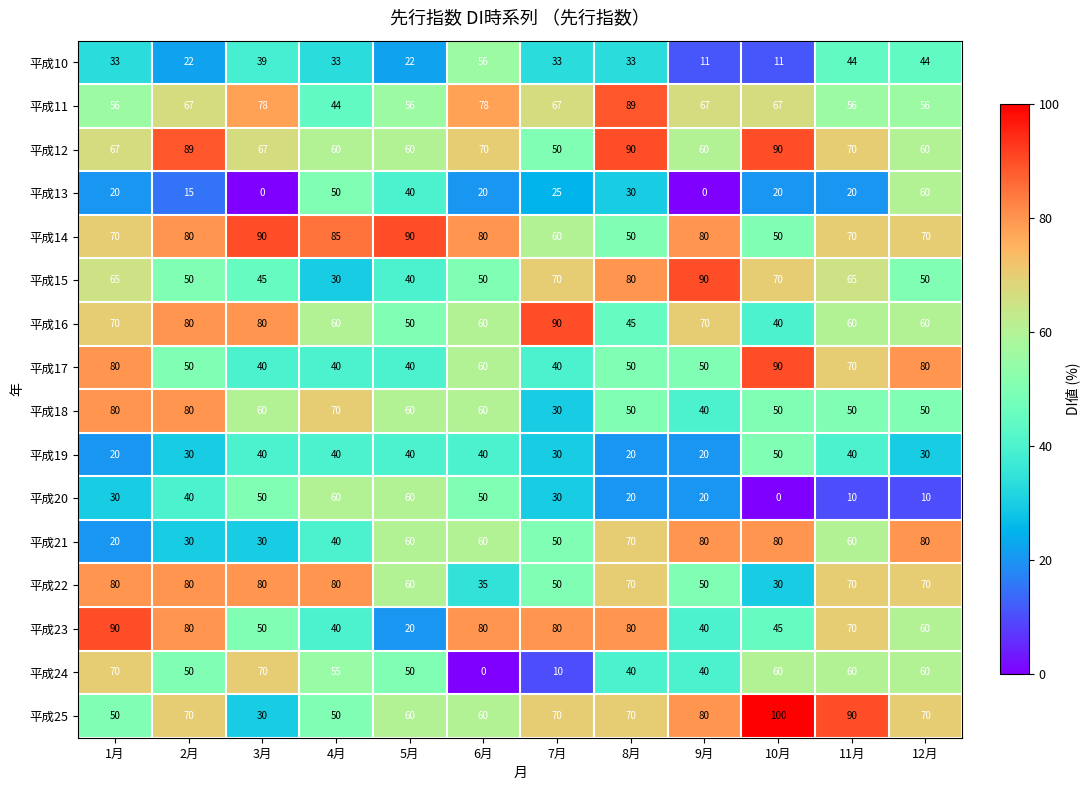

What is the difference between the second highest and second lowest values in the 平成17 series?

40